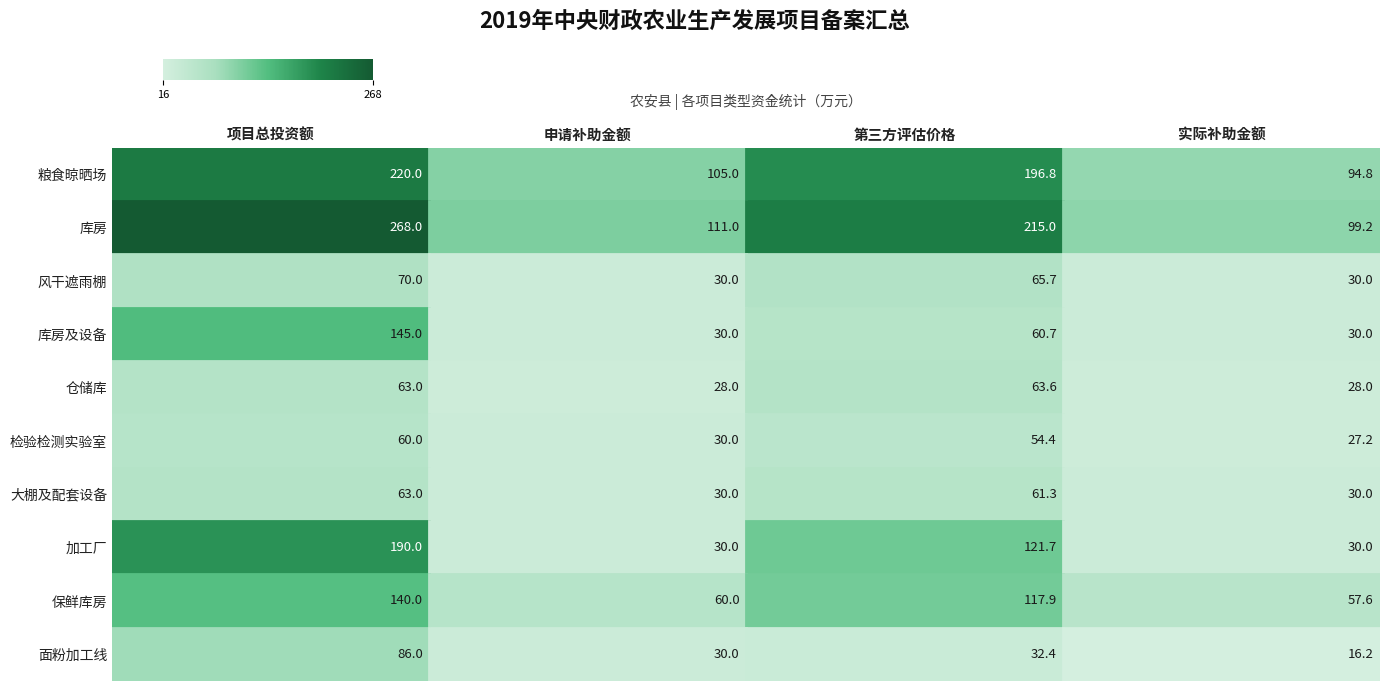

Is it true that 第三方评估价格 equals 3.7 at 第三方评估价格?

False